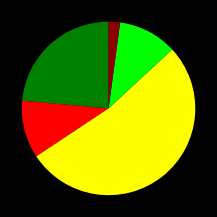

Does any single category account for the majority?

Yes